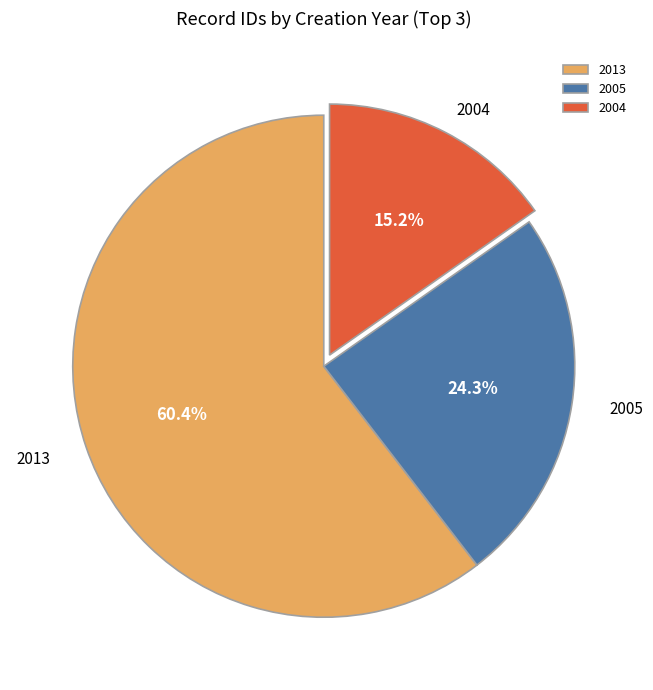

Which category has the biggest portion of the pie?

2013